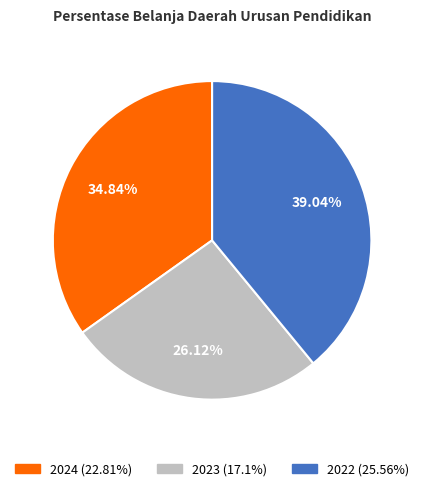

Is it true that 2024 is 23% of the pie?

False